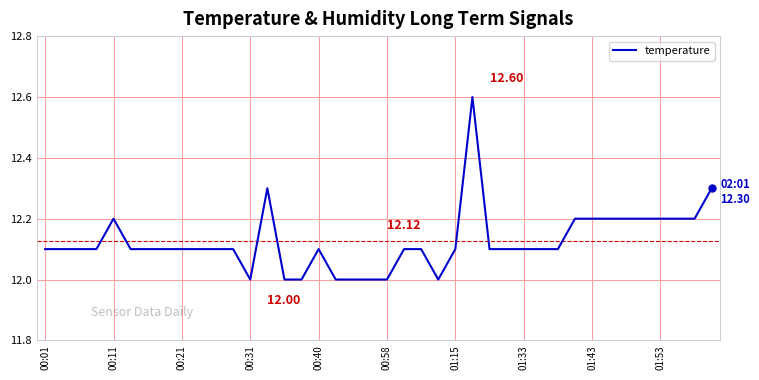

Does the chart have visible grid lines?

No